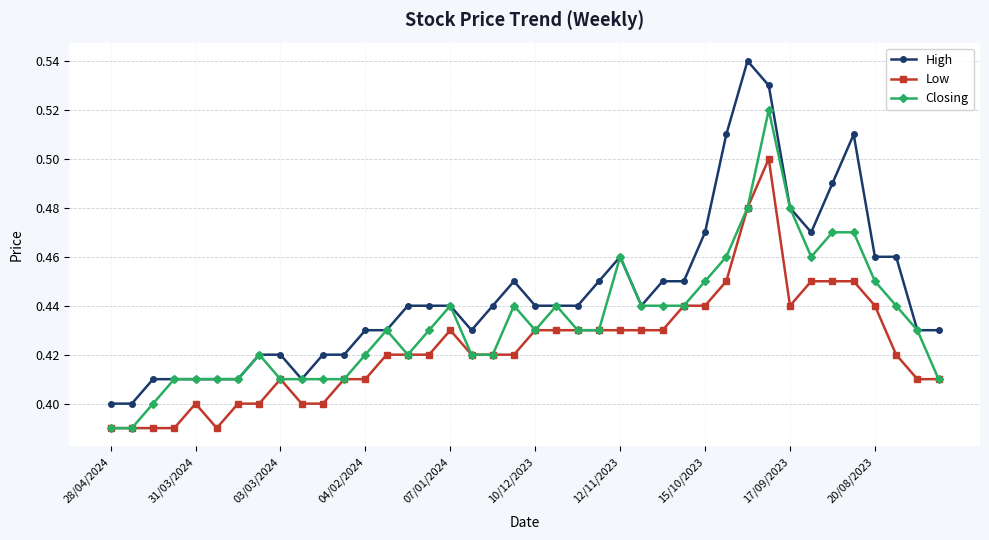

Which series has the widest spread of values?

High